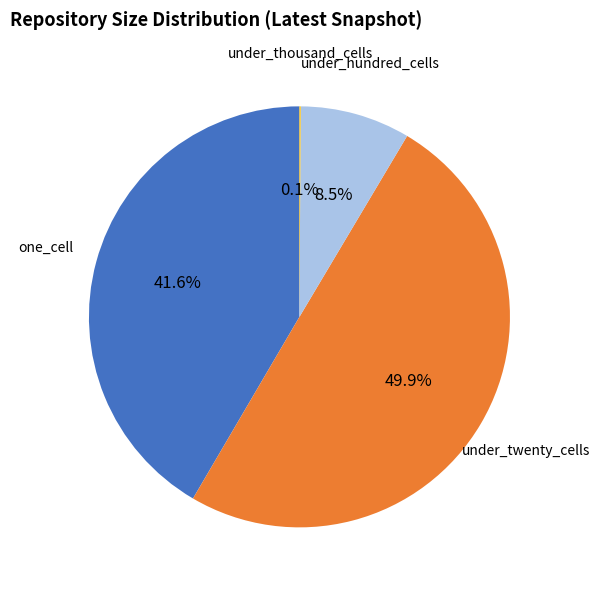

What is the ratio of the value at under_twenty_cells to the value at one_cell?

1.2